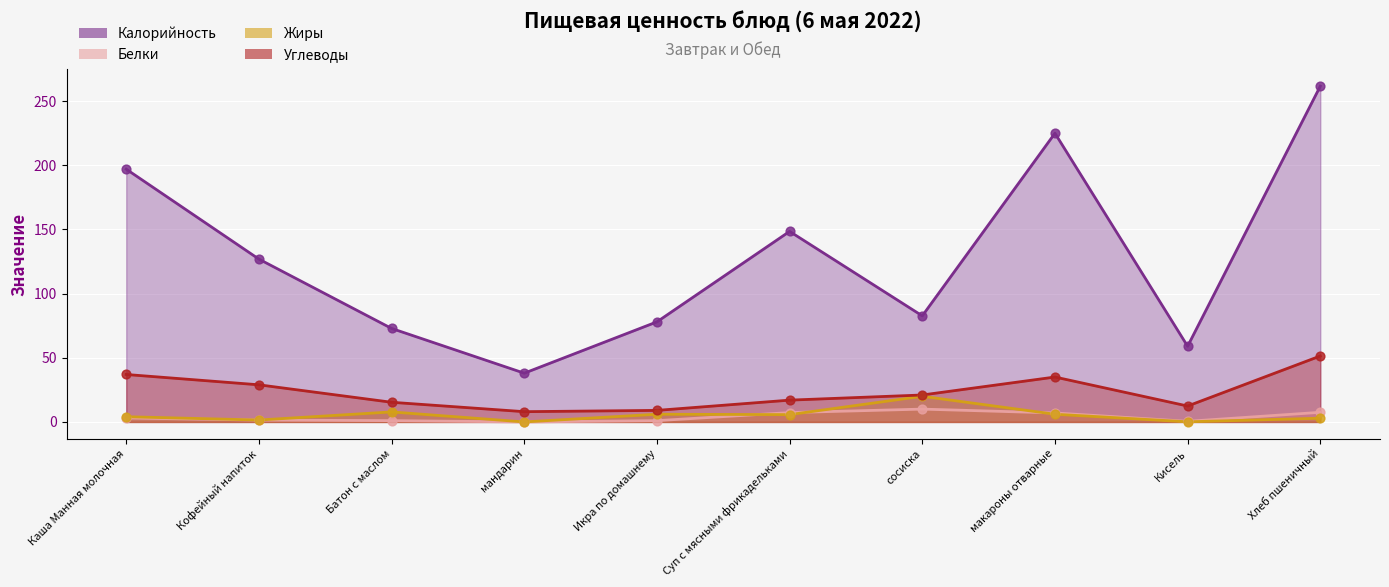

What are all the series names shown in the legend?

Калорийность, Белки, Жиры, Углеводы